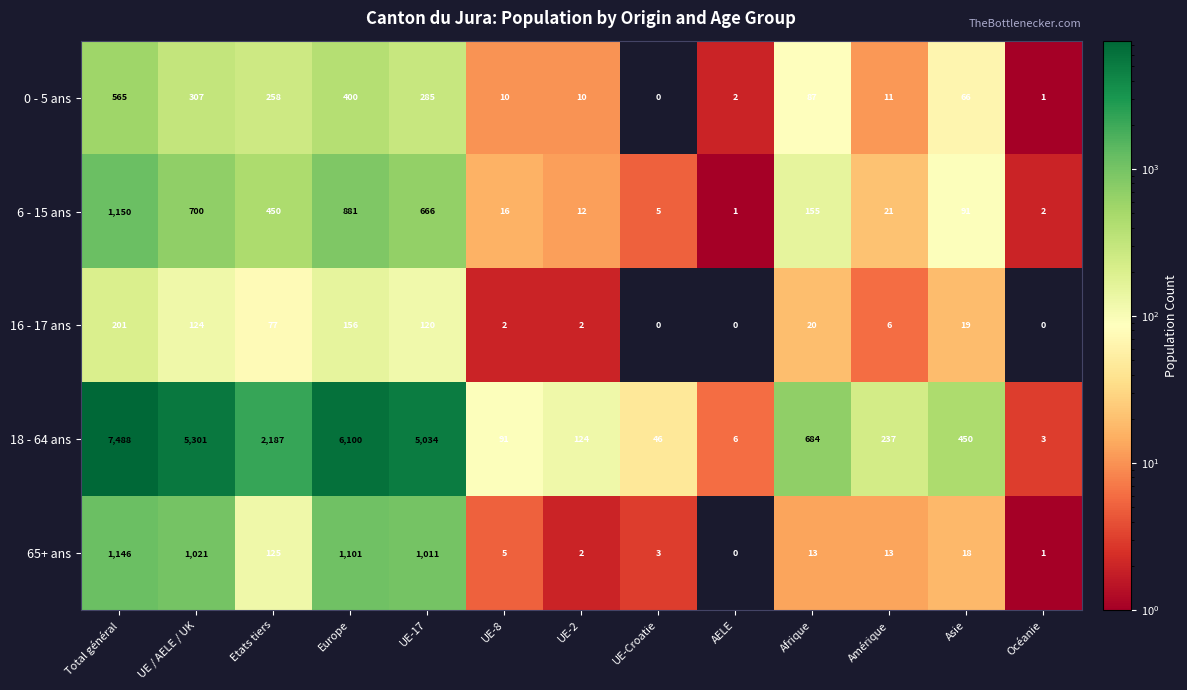

Where does the 16 - 17 ans series first go above 19?

Total général